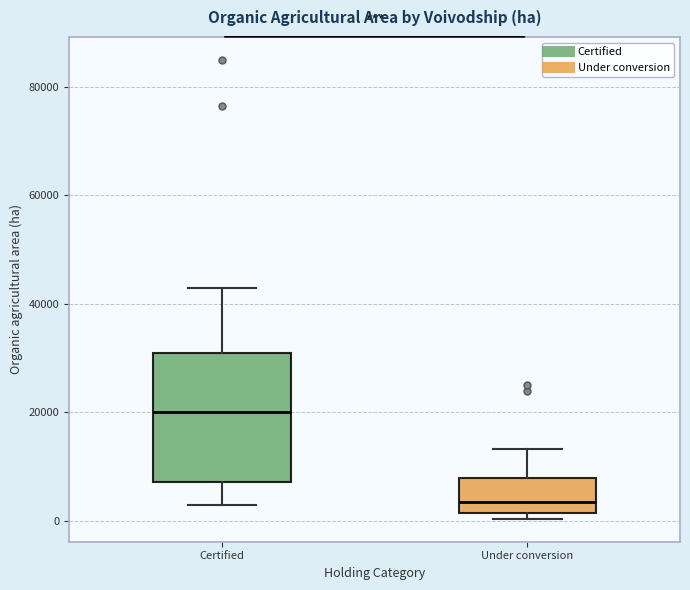

Comparing the boxes themselves (not the whiskers), which one is the tallest?

Certified